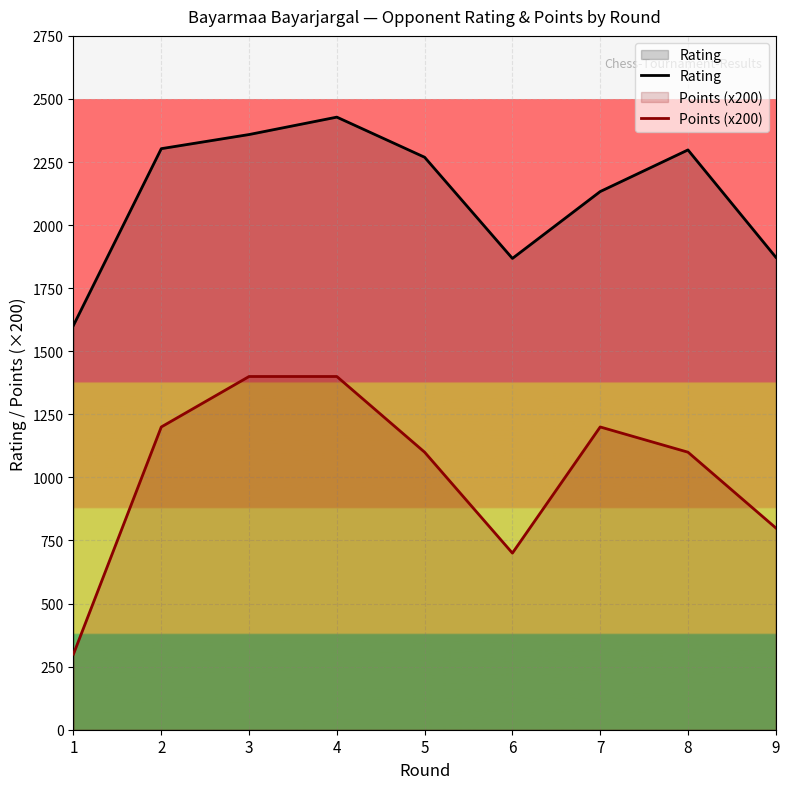

The value of Points (x200) at 9 is 203. True or false?

False